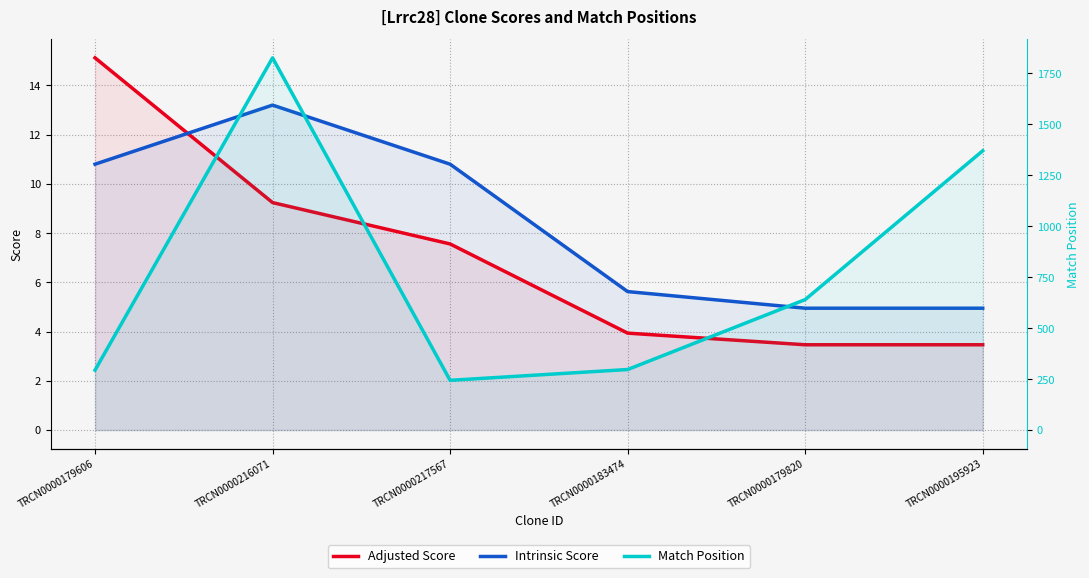

What is the spread (max minus min) of values at TRCN0000195923?

1366.5